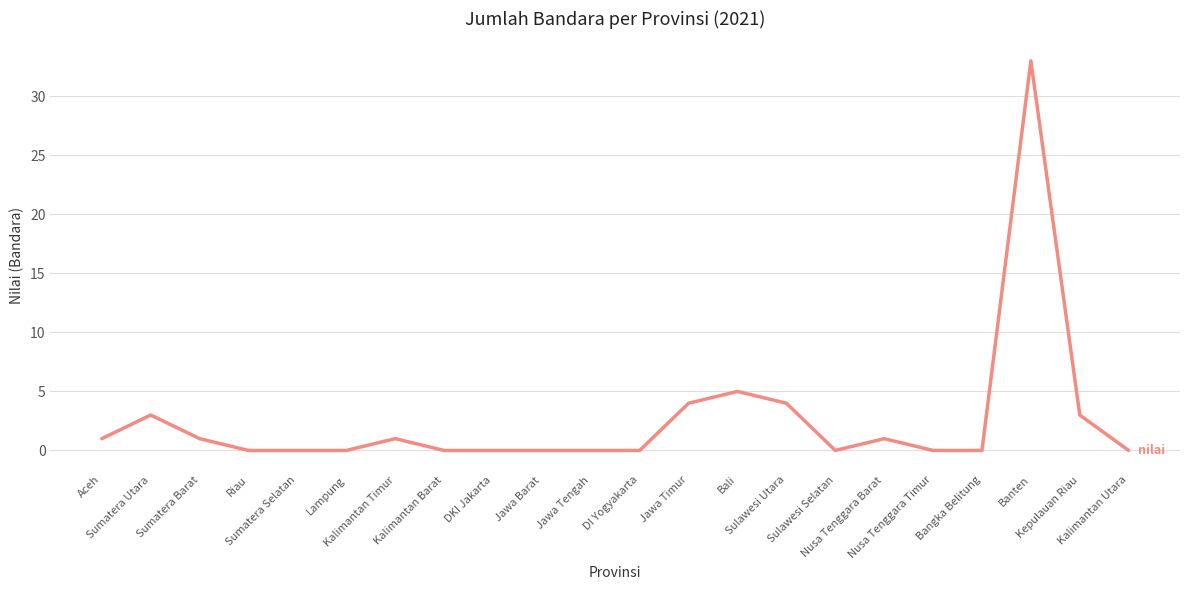

At which category does the chart reach its peak across all series?

Banten